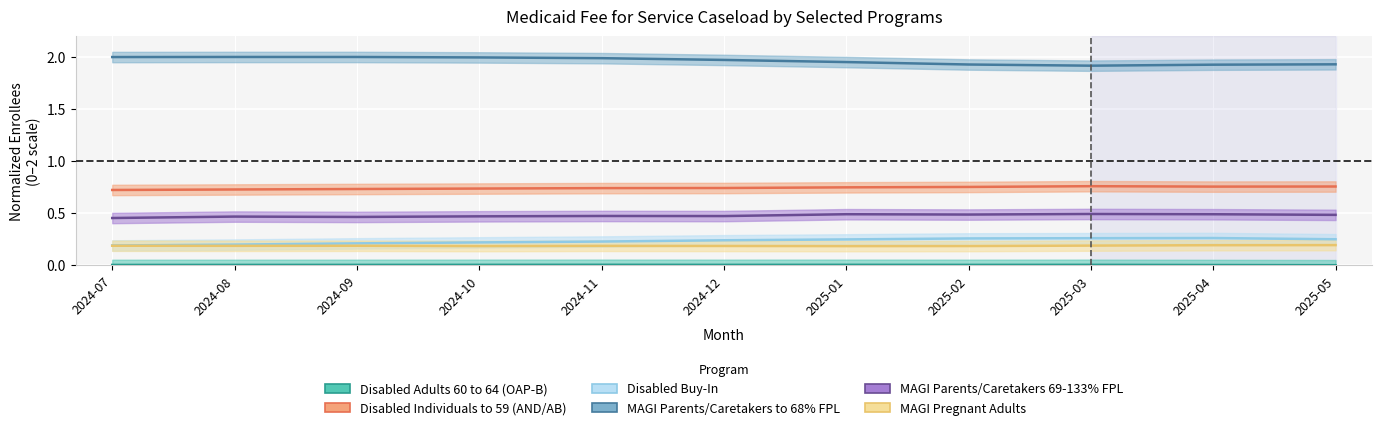

Which category has the highest value across all series?

2024-08